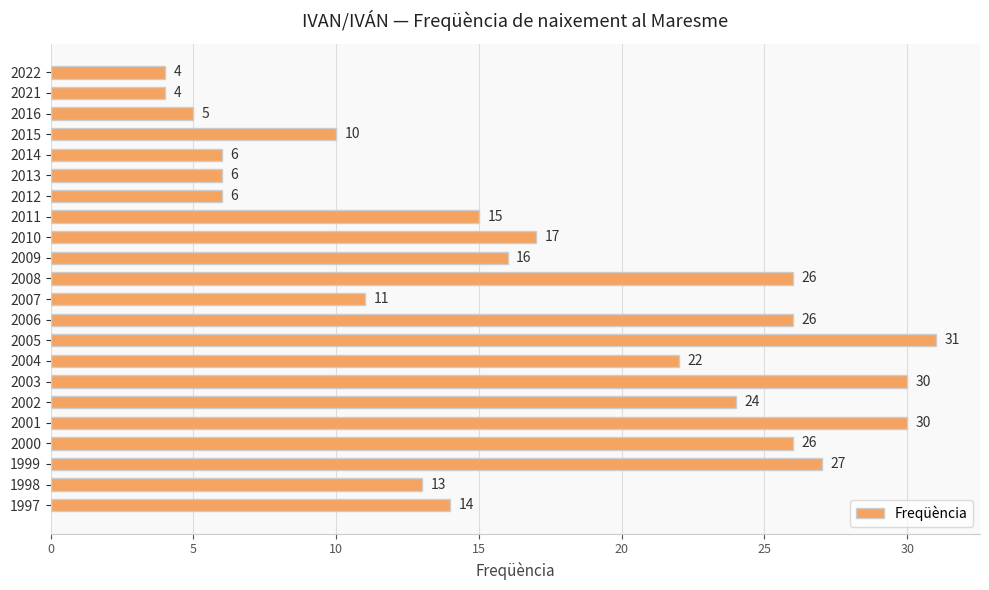

Approximately how many times larger is the value at 2012 compared to 2014?

1.0